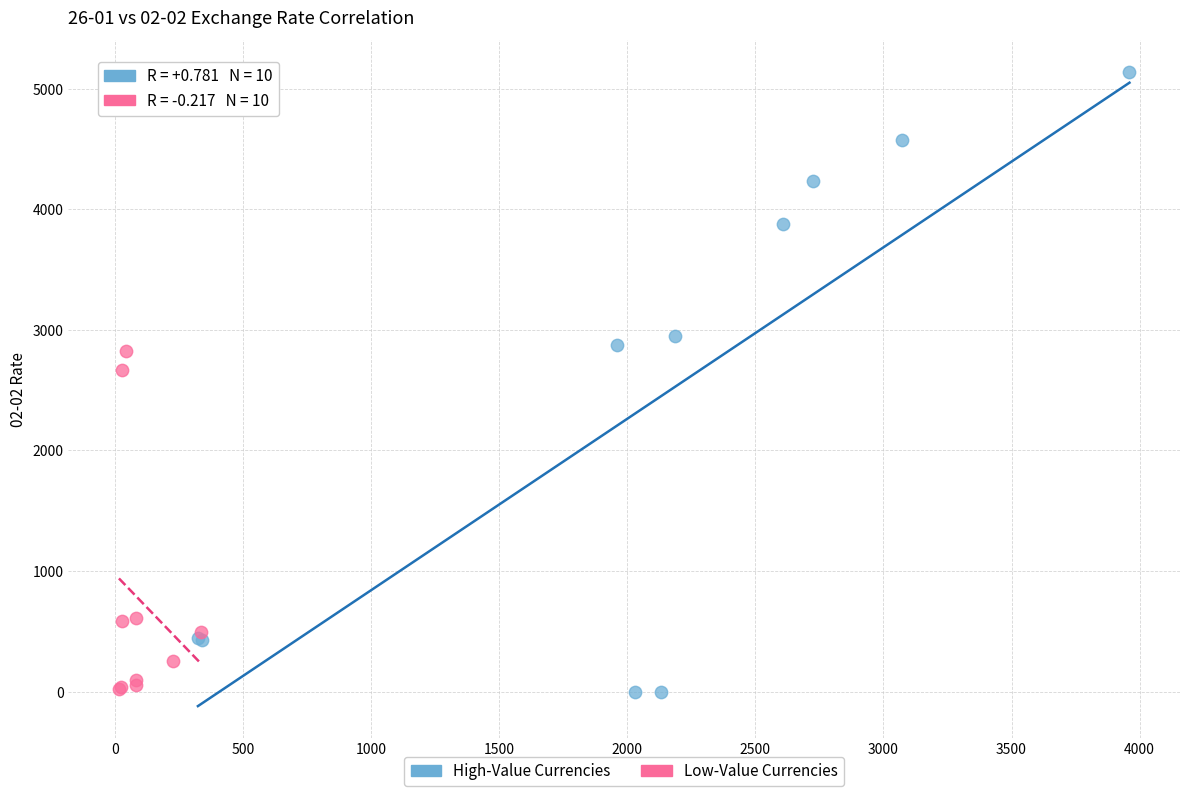

Which series reaches the maximum Y coordinate?

High-Value Currencies